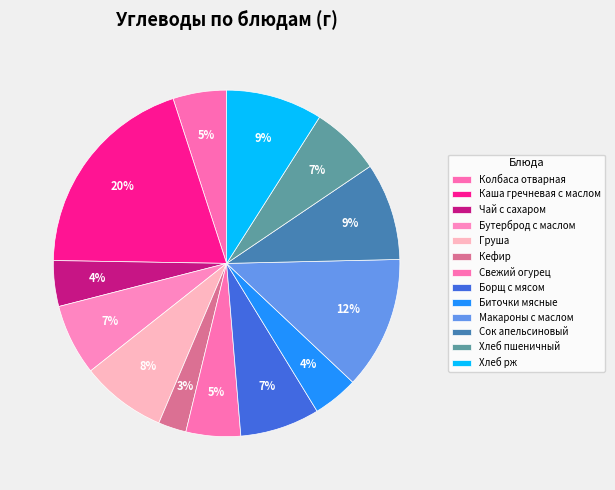

How many segments does this pie chart have?

13